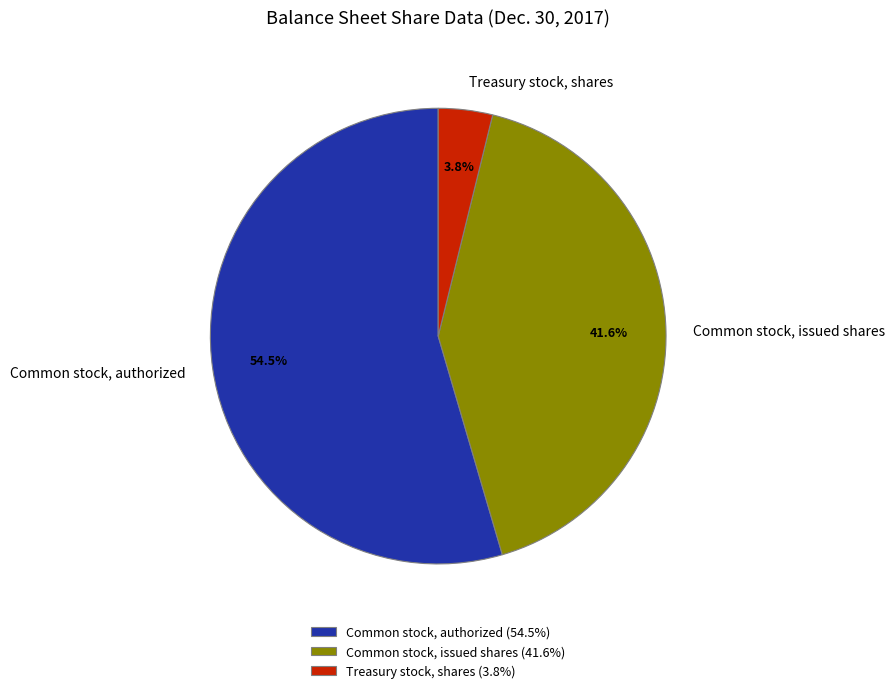

Which has a higher value, Common stock, authorized or Treasury stock, shares?

Common stock, authorized